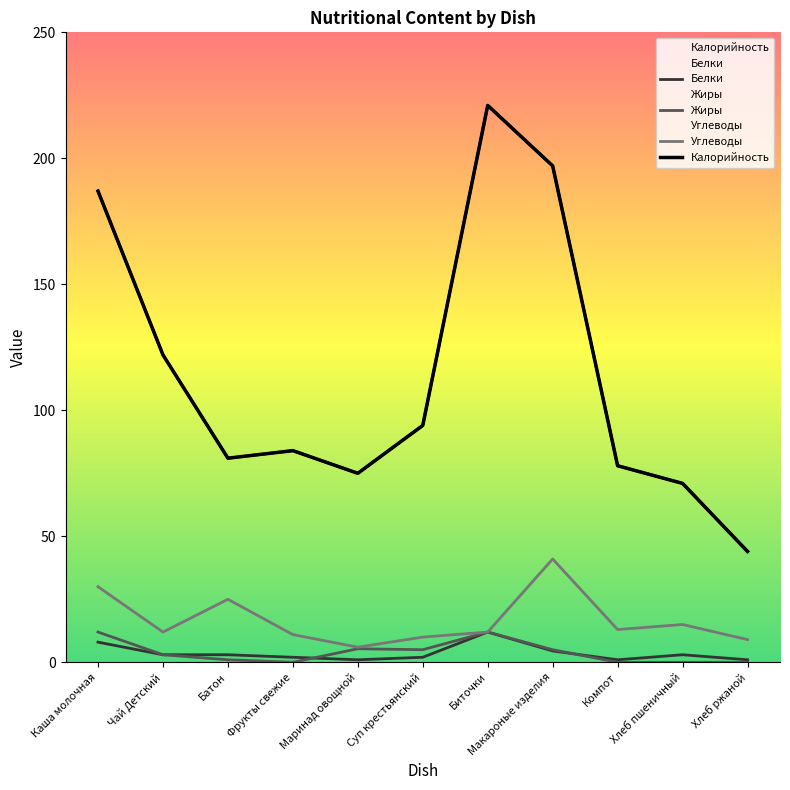

What is the spread (max minus min) of values at Биточки?

209.0